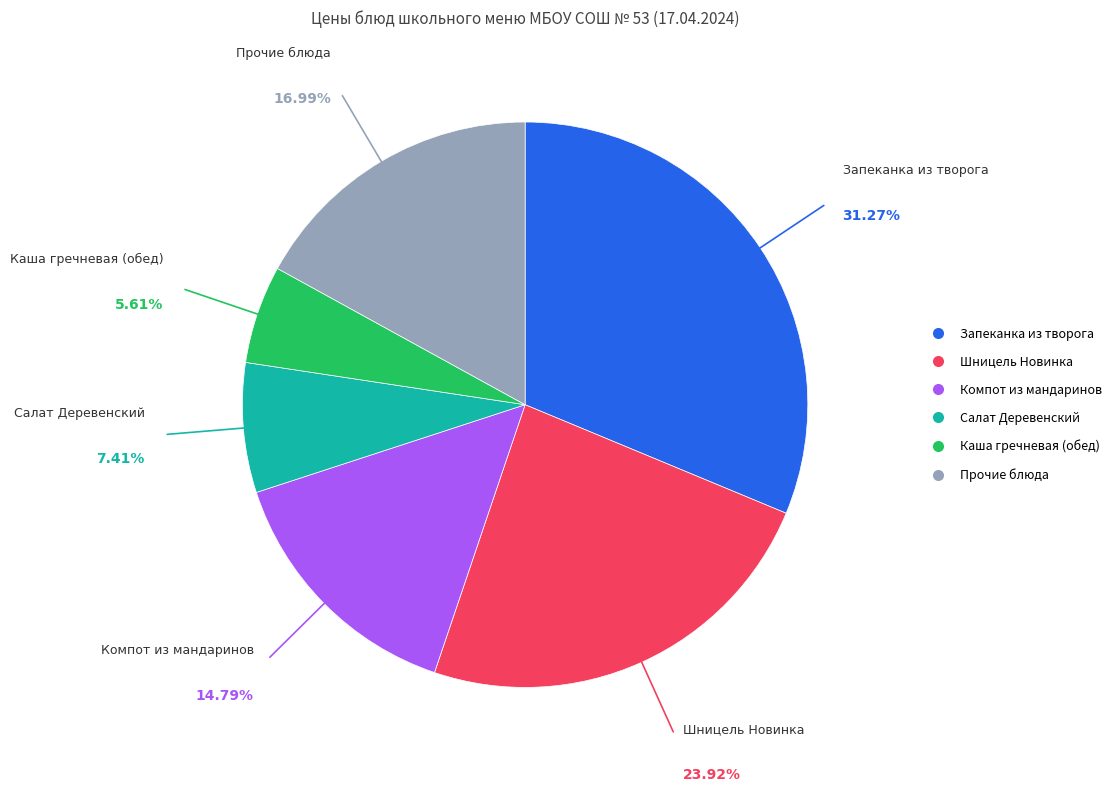

Is there any slice that represents more than half of the pie?

No